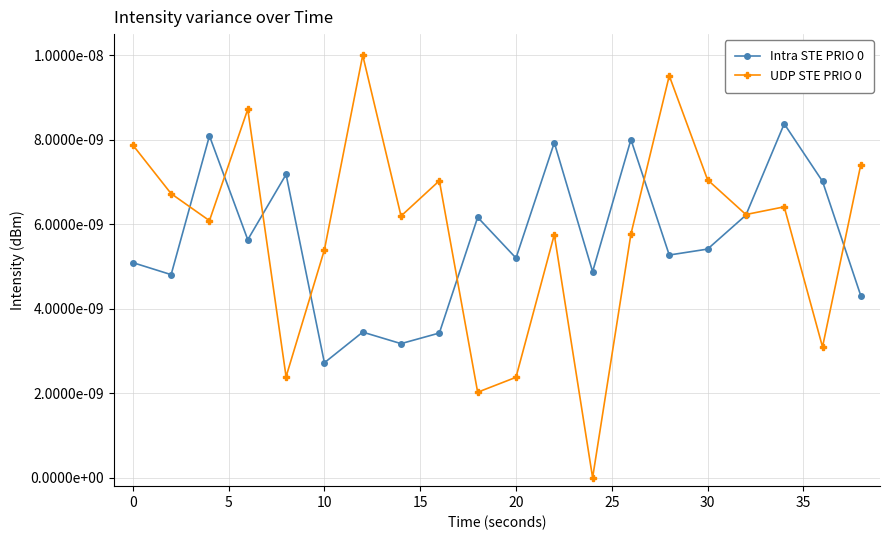

Is this an area chart (filled region under the line)?

No